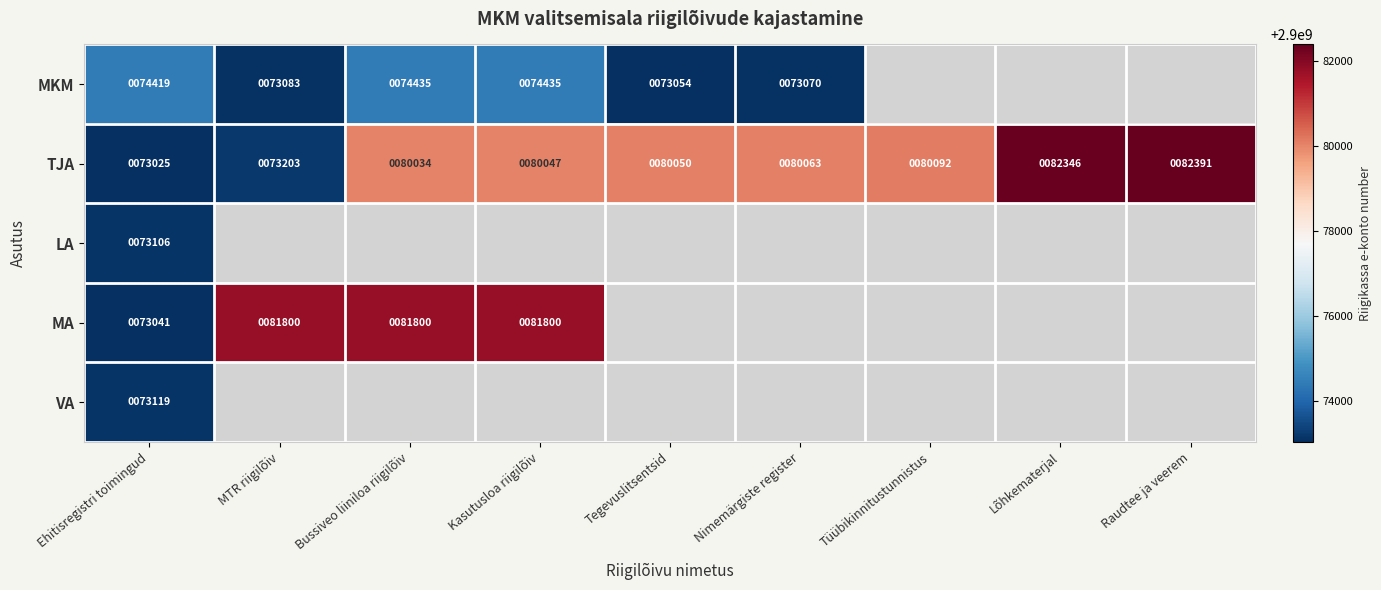

What is the minimum value for TJA?

73025